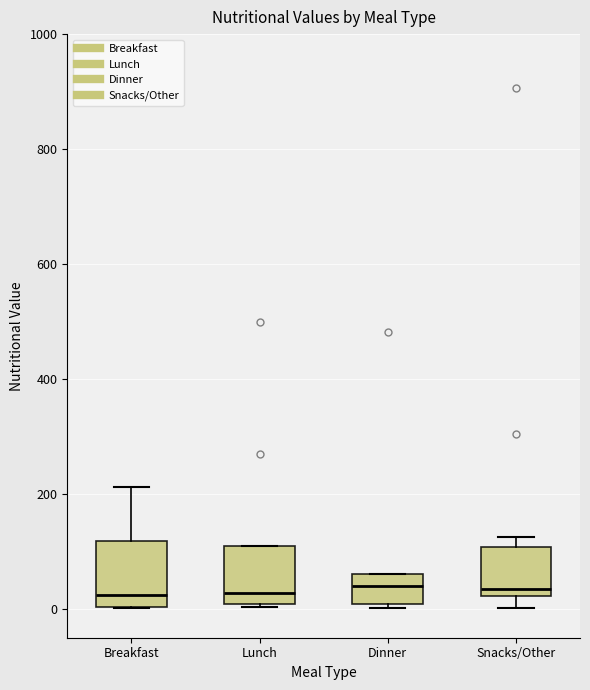

Reading left to right, transcribe this box plot: for each box, give where its median line is, the range the box spans, and where its two whiskers end, as read against the y-axis. The values are not printed on the chart, so give them approximately, as read against the axis.

Breakfast: median 20, box 0 to 120, whiskers 0 to 220
Lunch: median 20, box 0 to 100, whiskers 0 to 100
Dinner: median 40, box 0 to 60, whiskers 0 (just below the box's lower edge) to 60
Snacks/Other: median 40, box 20 to 100, whiskers 0 to 120